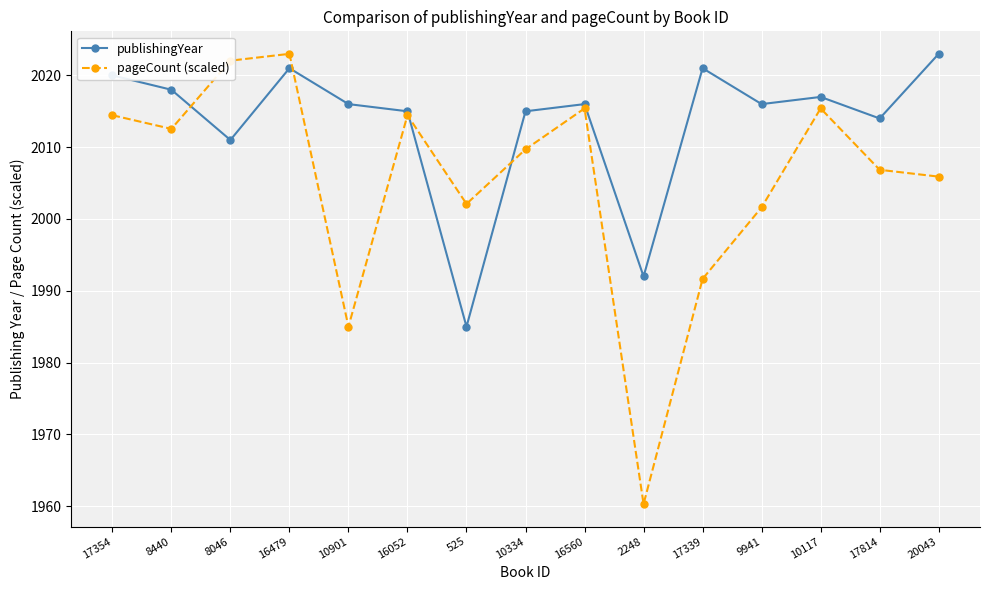

Between 8440 and 8046, which series saw the biggest shift?

pageCount (scaled)